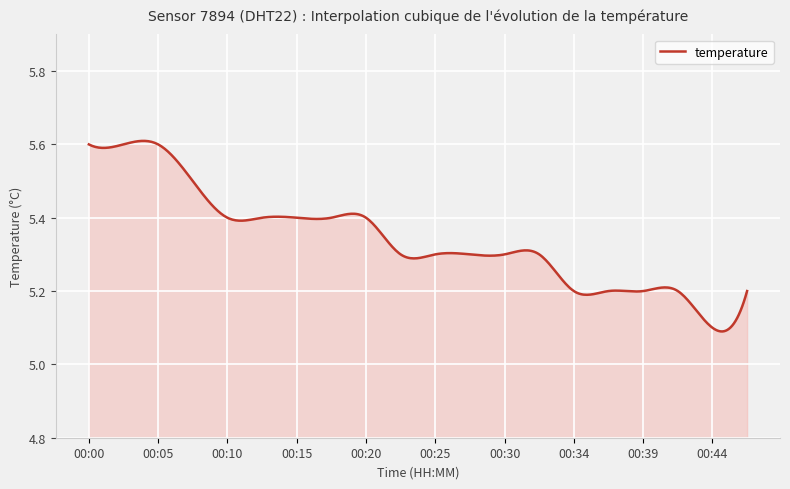

What is the difference between the maximum and minimum values?

0.5